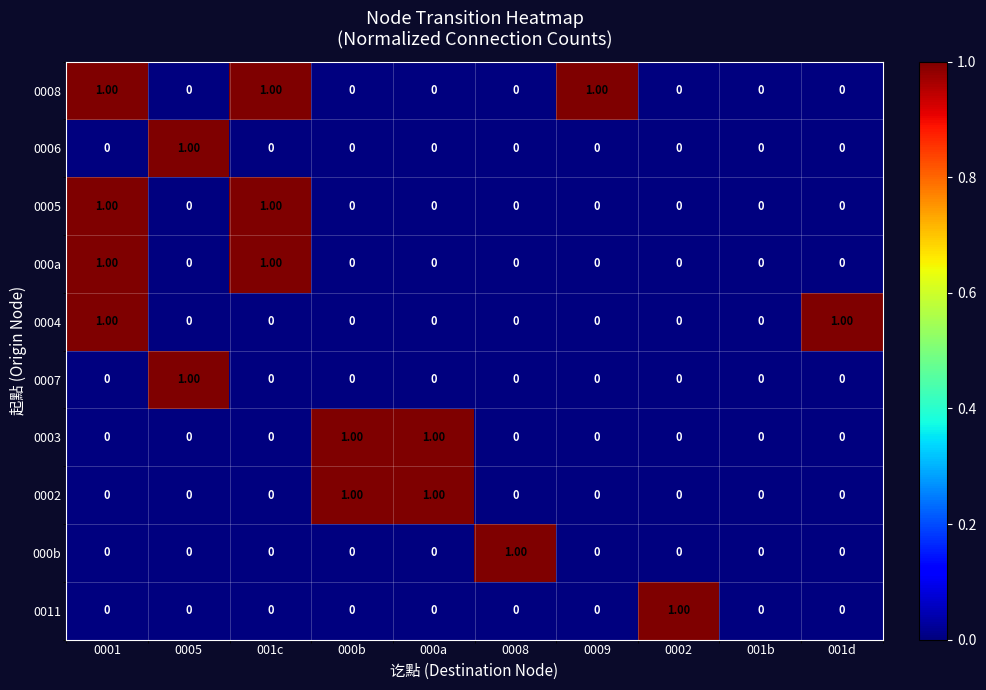

Which series has the largest total across all categories?

0008